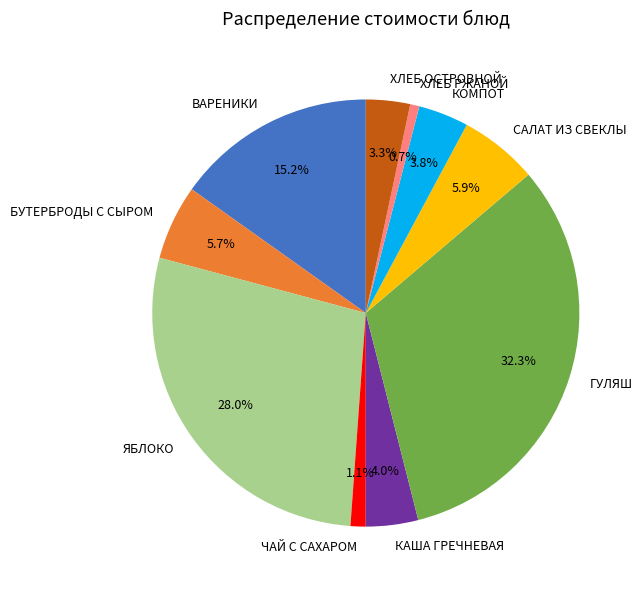

To the nearest percent, what is the difference between the largest and smallest slice percentages?

32%